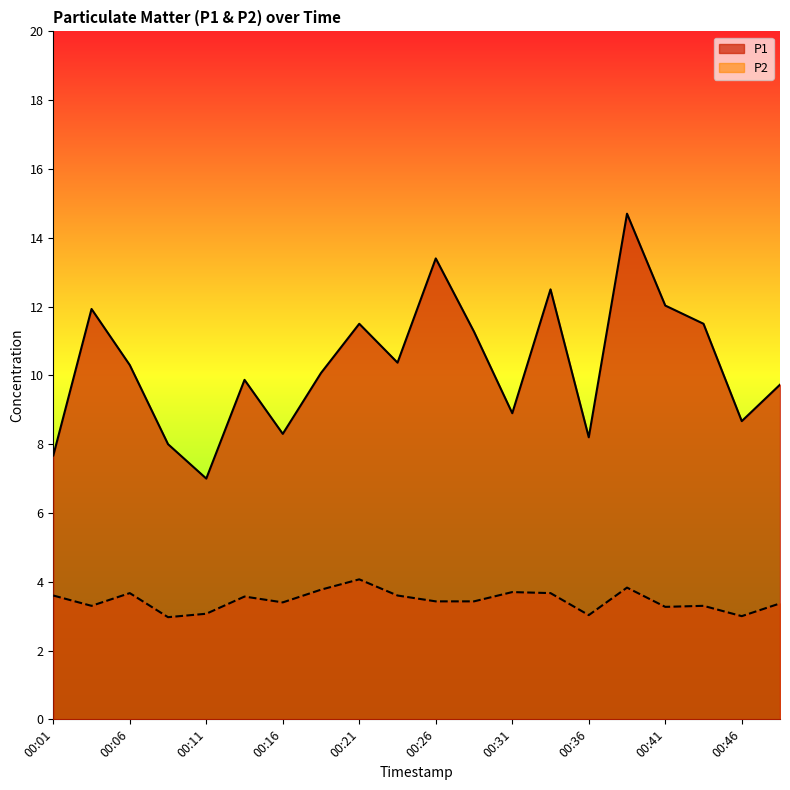

What is the difference between the maximum and minimum values in the P1 series?

7.7